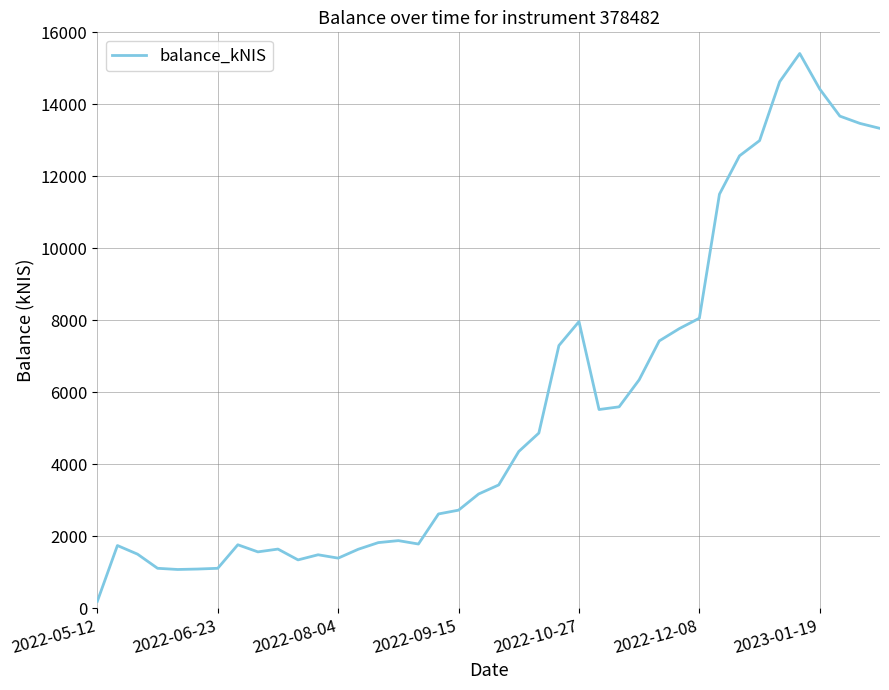

What is the difference between the maximum and minimum values?

15223.7